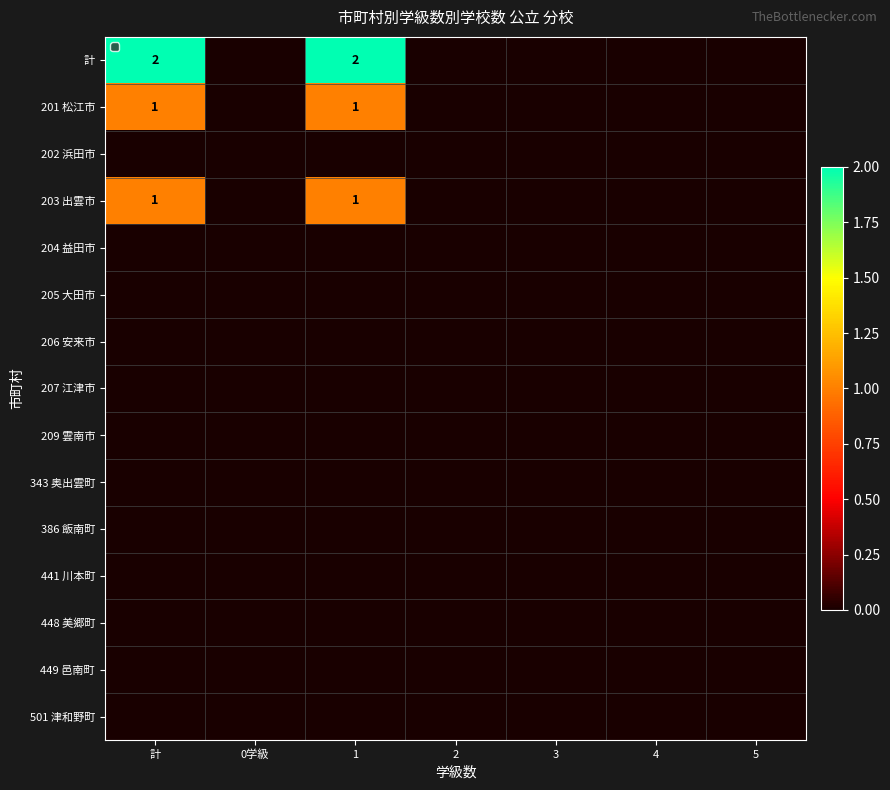

At which category is the sum across all series the highest?

計